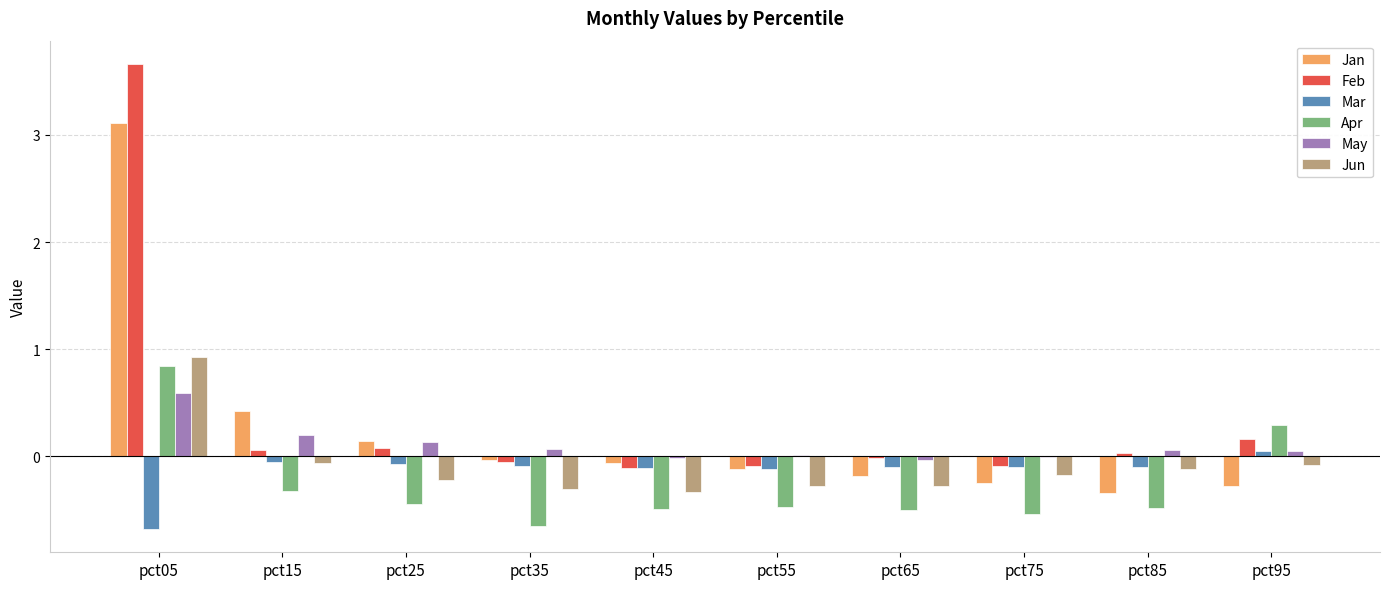

How many positive values does the Apr series have?

2